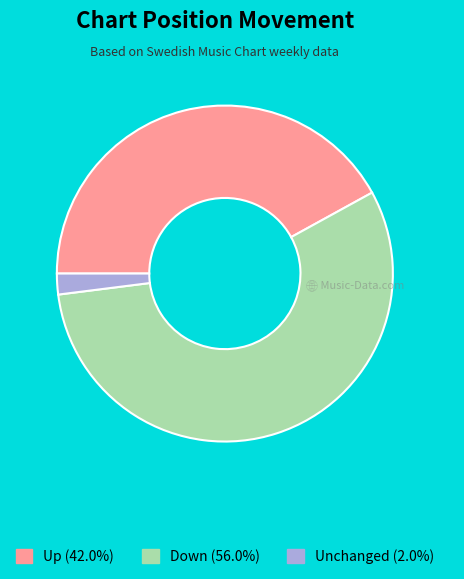

Is there a majority slice in this chart?

Yes